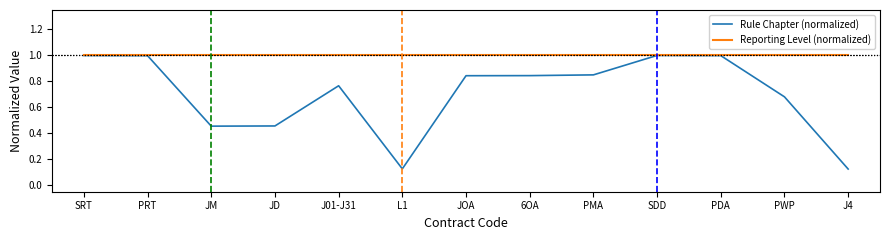

Which series has the largest total across all categories?

Reporting Level (normalized)